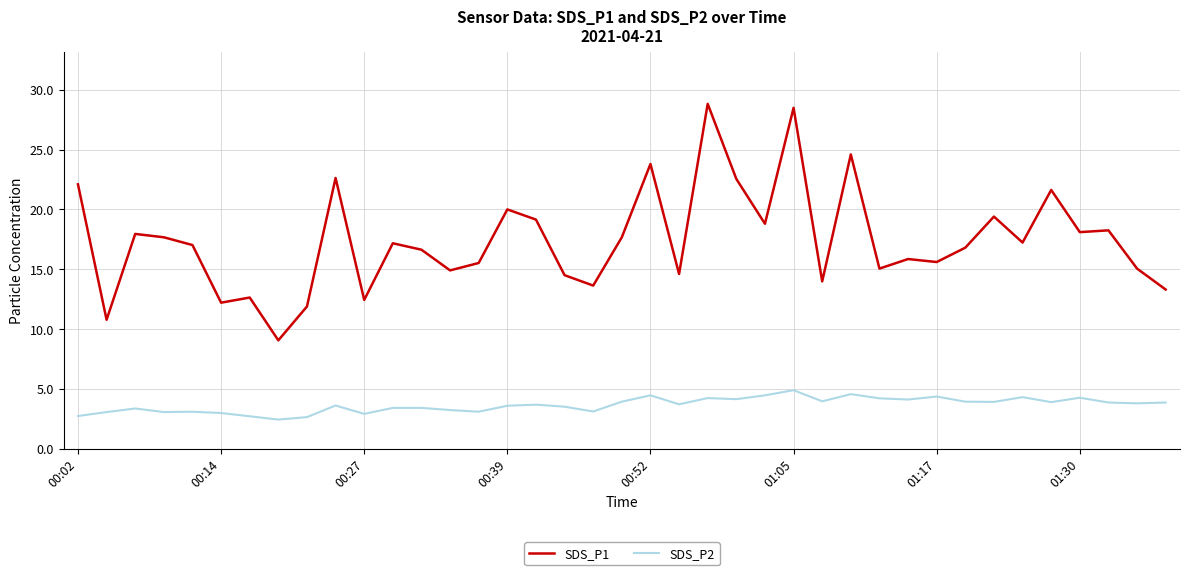

Which series has the widest spread of values?

SDS_P1